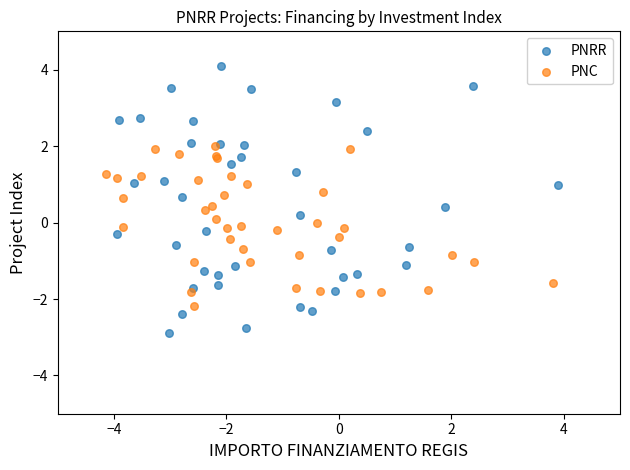

What are all the series names shown in the legend?

PNRR, PNC